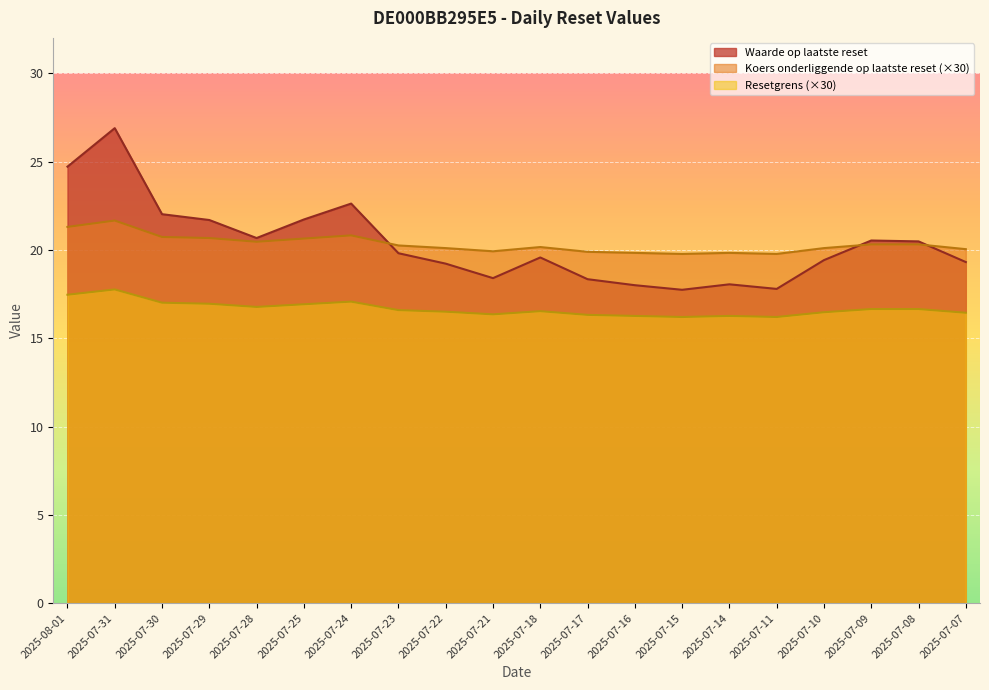

Reading left to right, transcribe all the data shown in this chart.

Waarde op laatste reset: 2025-08-01=24.7	2025-07-31=26.9	2025-07-30=22.0	2025-07-29=21.7	2025-07-28=20.7	2025-07-25=21.7	2025-07-24=22.6	2025-07-23=19.8	2025-07-22=19.2	2025-07-21=18.4	2025-07-18=19.6	2025-07-17=18.3	2025-07-16=18.0	2025-07-15=17.7	2025-07-14=18.1	2025-07-11=17.8	2025-07-10=19.4	2025-07-09=20.5	2025-07-08=20.5	2025-07-07=19.3
Koers onderliggende op laatste reset: 2025-08-01=21.3	2025-07-31=21.7	2025-07-30=20.7	2025-07-29=20.7	2025-07-28=20.5	2025-07-25=20.6	2025-07-24=20.8	2025-07-23=20.2	2025-07-22=20.1	2025-07-21=19.9	2025-07-18=20.2	2025-07-17=19.9	2025-07-16=19.8	2025-07-15=19.8	2025-07-14=19.8	2025-07-11=19.8	2025-07-10=20.1	2025-07-09=20.3	2025-07-08=20.3	2025-07-07=20.0
Resetgrens: 2025-08-01=17.5	2025-07-31=17.8	2025-07-30=17.0	2025-07-29=16.9	2025-07-28=16.8	2025-07-25=16.9	2025-07-24=17.1	2025-07-23=16.6	2025-07-22=16.5	2025-07-21=16.4	2025-07-18=16.5	2025-07-17=16.3	2025-07-16=16.3	2025-07-15=16.2	2025-07-14=16.3	2025-07-11=16.2	2025-07-10=16.5	2025-07-09=16.7	2025-07-08=16.7	2025-07-07=16.4